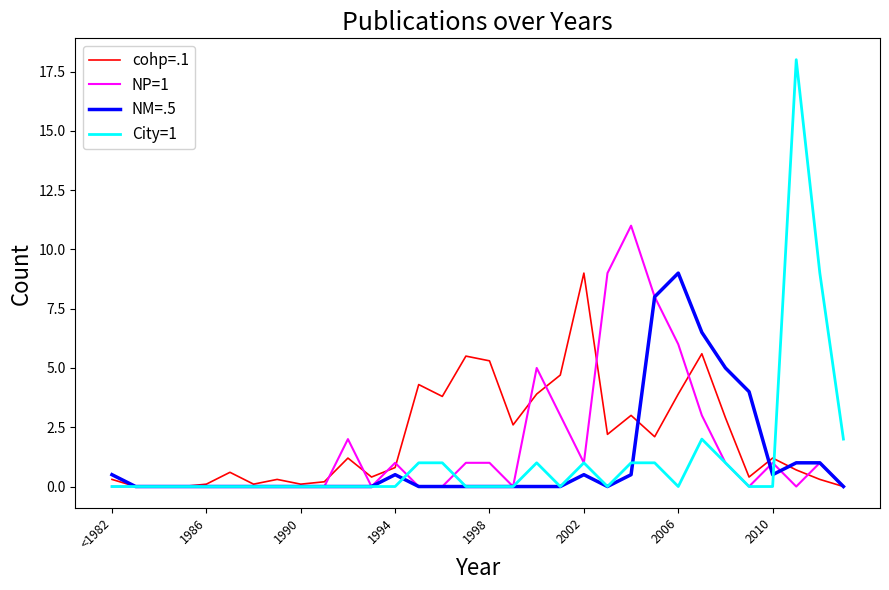

Which series has the widest spread of values?

City=1